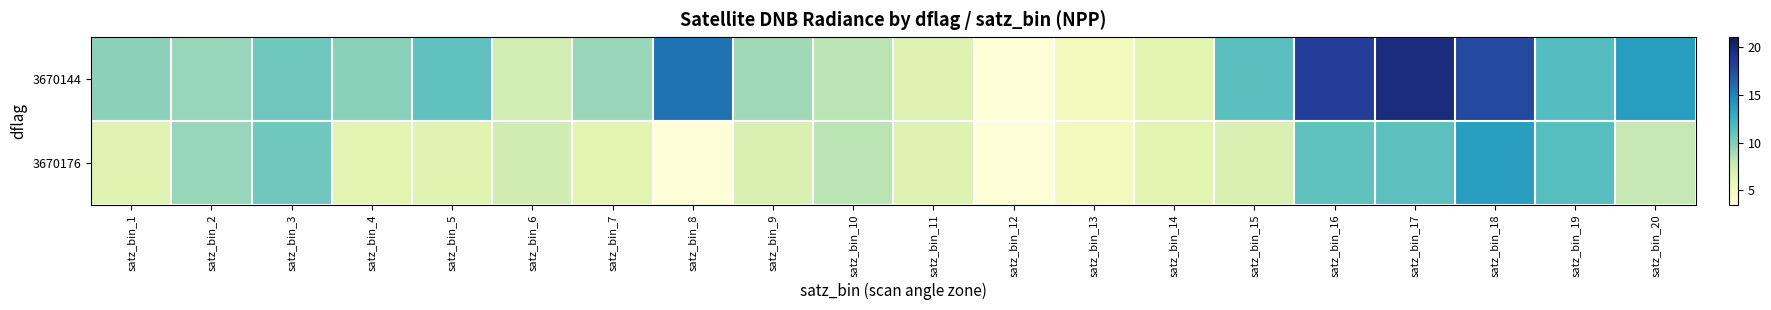

Rank the series at satz_bin_14 from lowest to highest value.

3670144, 3670176